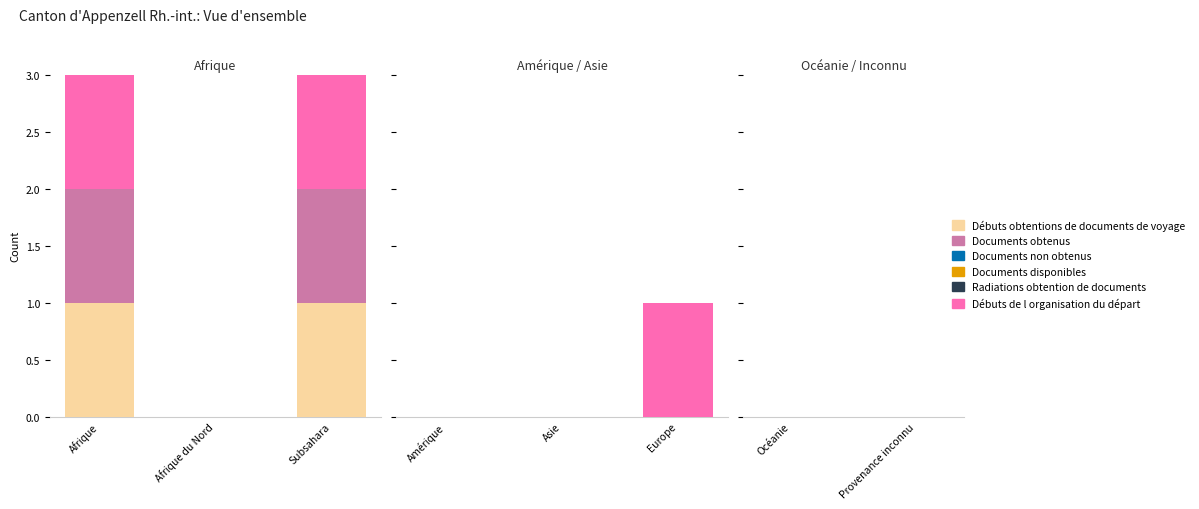

Are the bars horizontal?

No